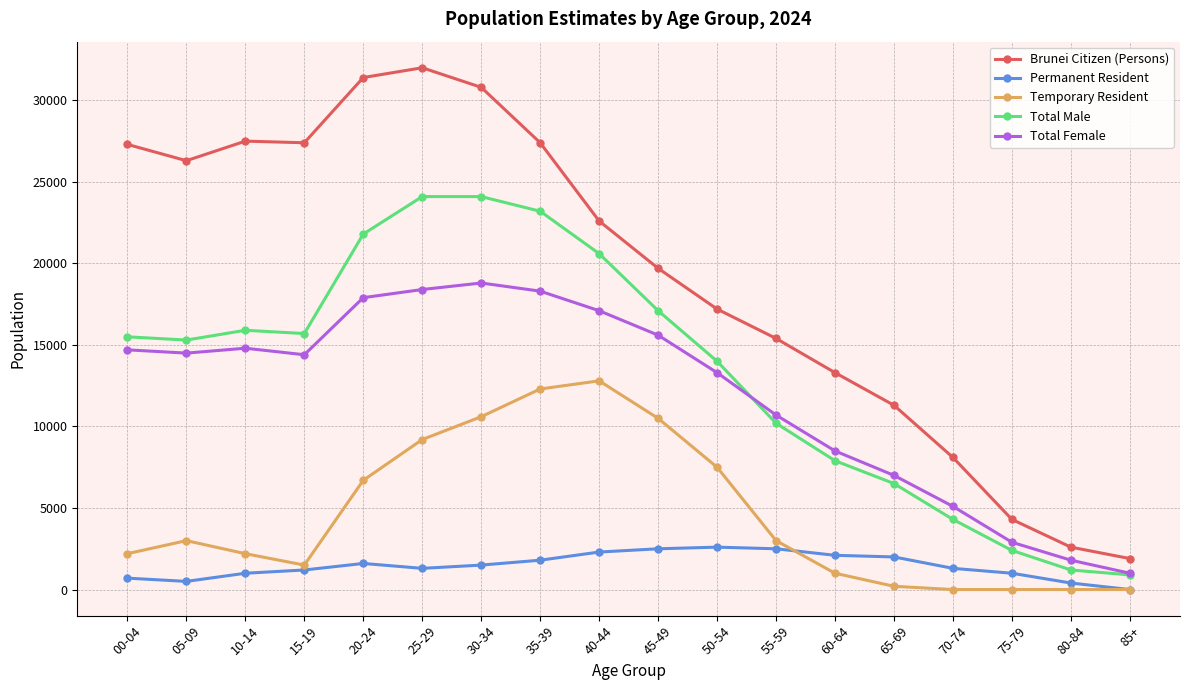

List the series in order of their peak value, highest first.

Brunei Citizen (Persons), Total Male, Total Female, Temporary Resident, Permanent Resident